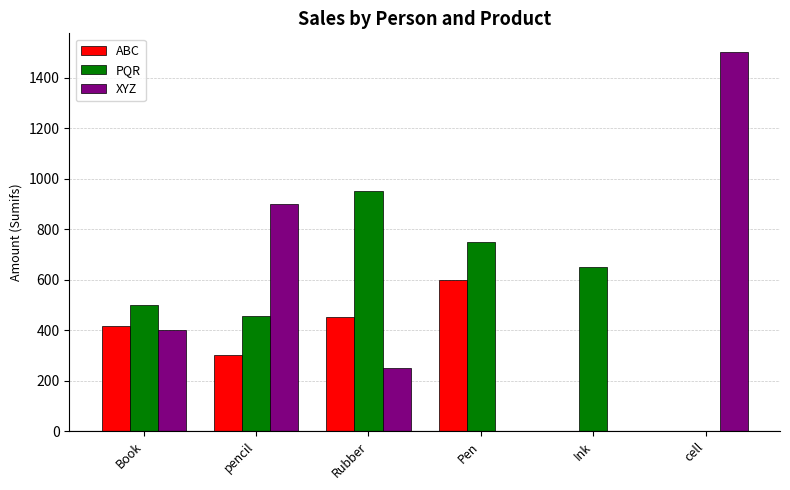

What is the sum of all PQR values?

3306